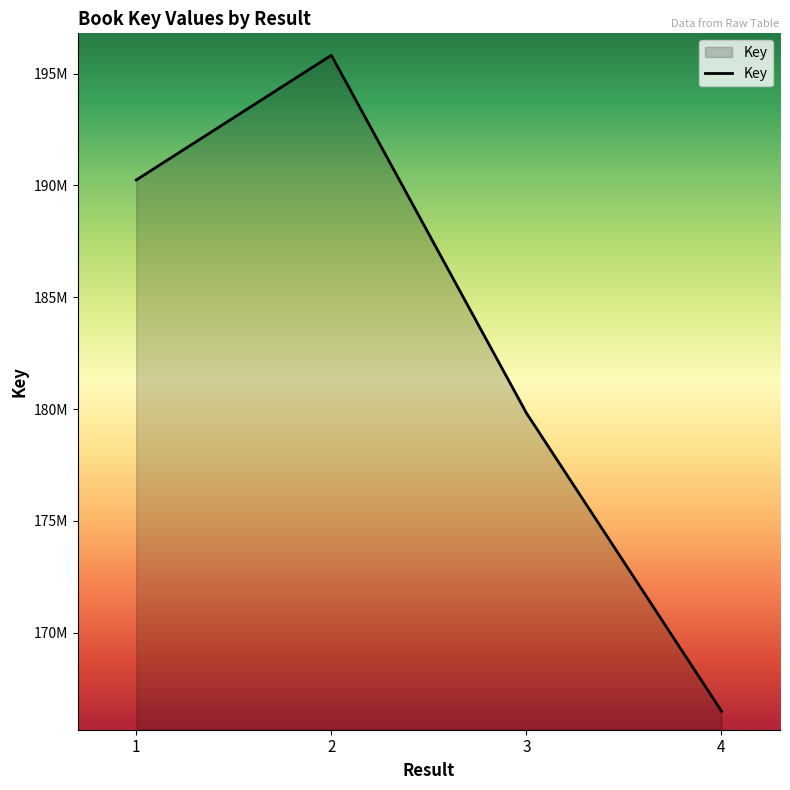

Does the chart display data point markers on the line(s)?

No